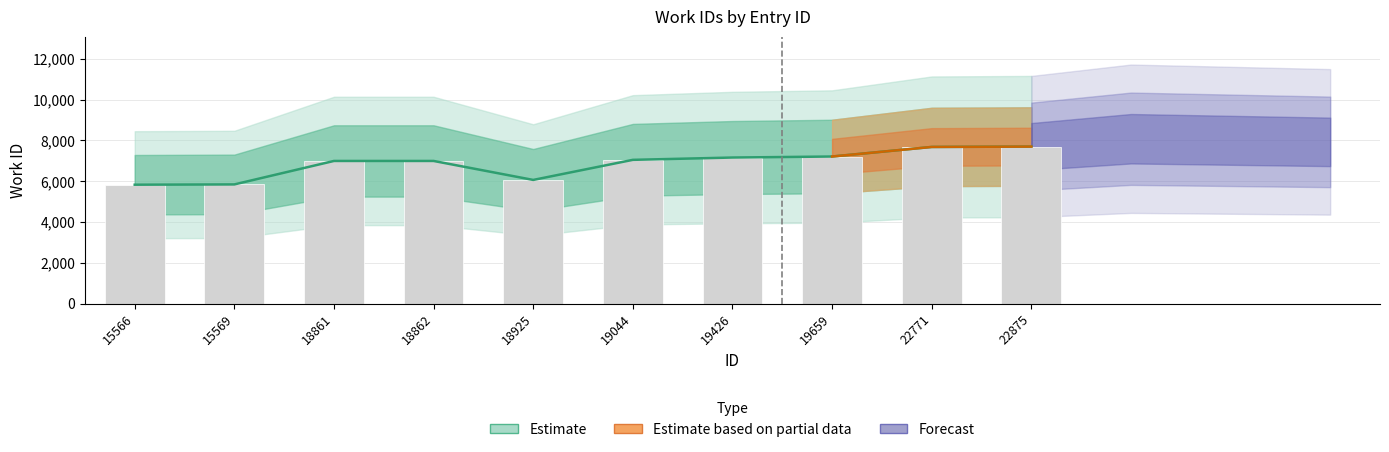

Rank the categories by value from lowest to highest.

15566, 15569, 18925, 18861, 18862, 19044, 19426, 19659, 22771, 22875